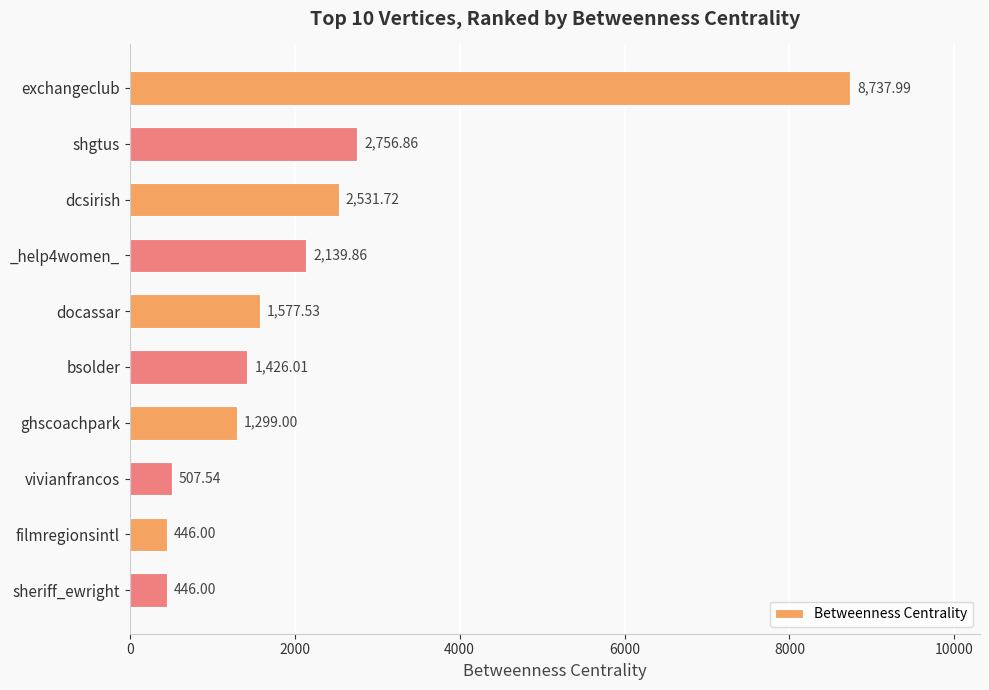

What is the difference between the second highest and second lowest values?

2310.9